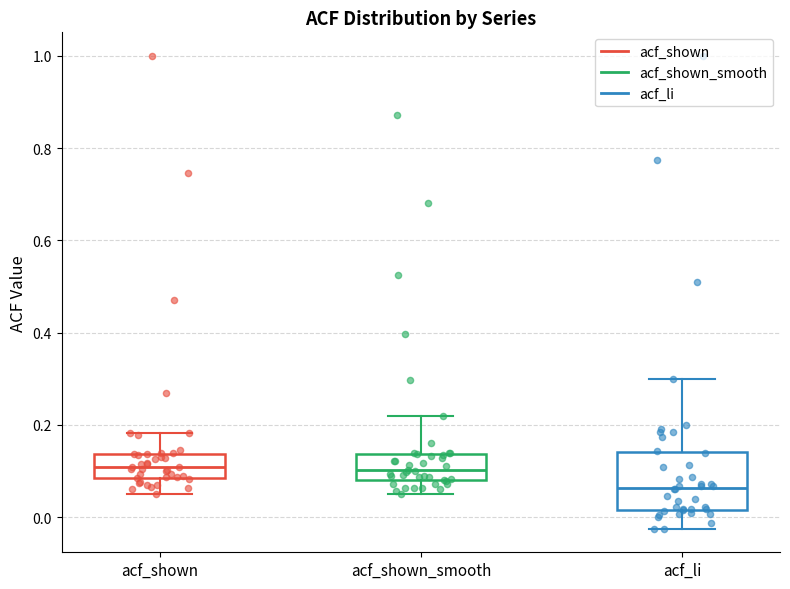

Which box is the tallest, from its lower edge to its upper edge?

acf_li